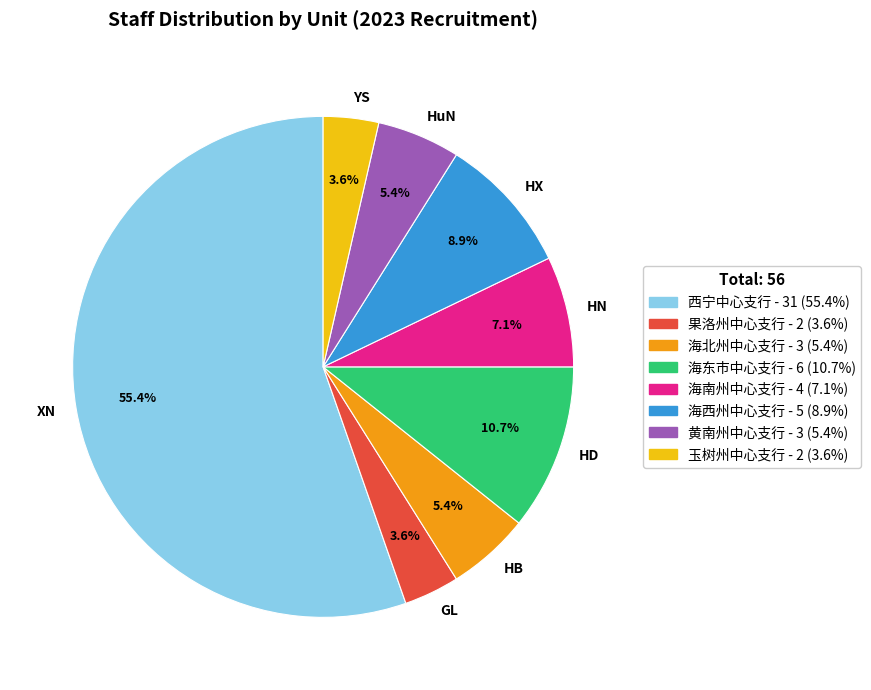

Is there any slice that represents more than half of the pie?

Yes